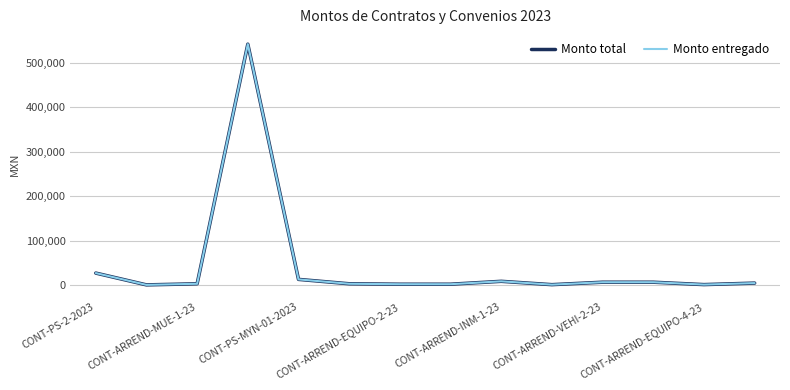

True or false: Monto entregado has more than 0 interior local peaks.

True